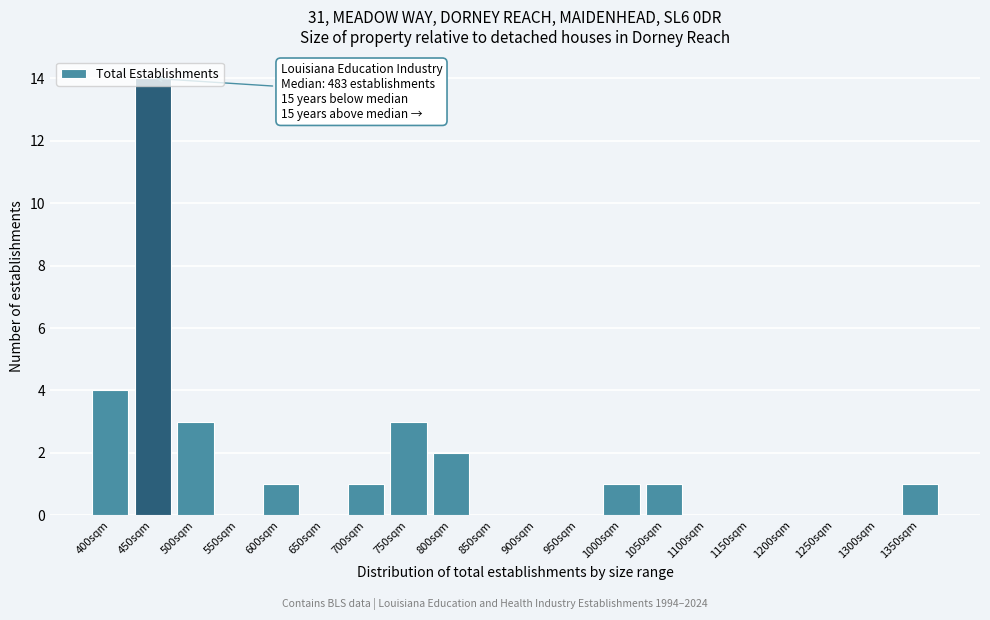

The chart shows a value of 1 at 700sqm. True or false?

True